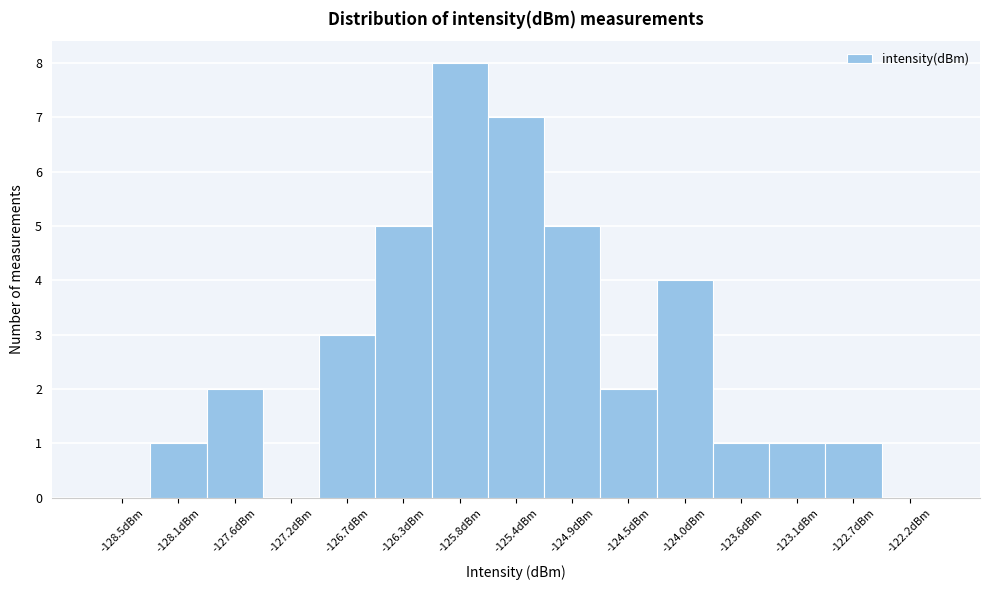

How tall is the bar that spans -123.35 to -122.90 on the x-axis? Neither the bar edges nor the heights are printed on the chart, so give them approximately, as read against the axes.

1